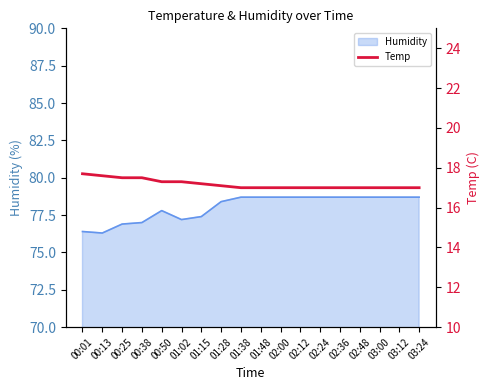

What is the sum of all values?

309.2